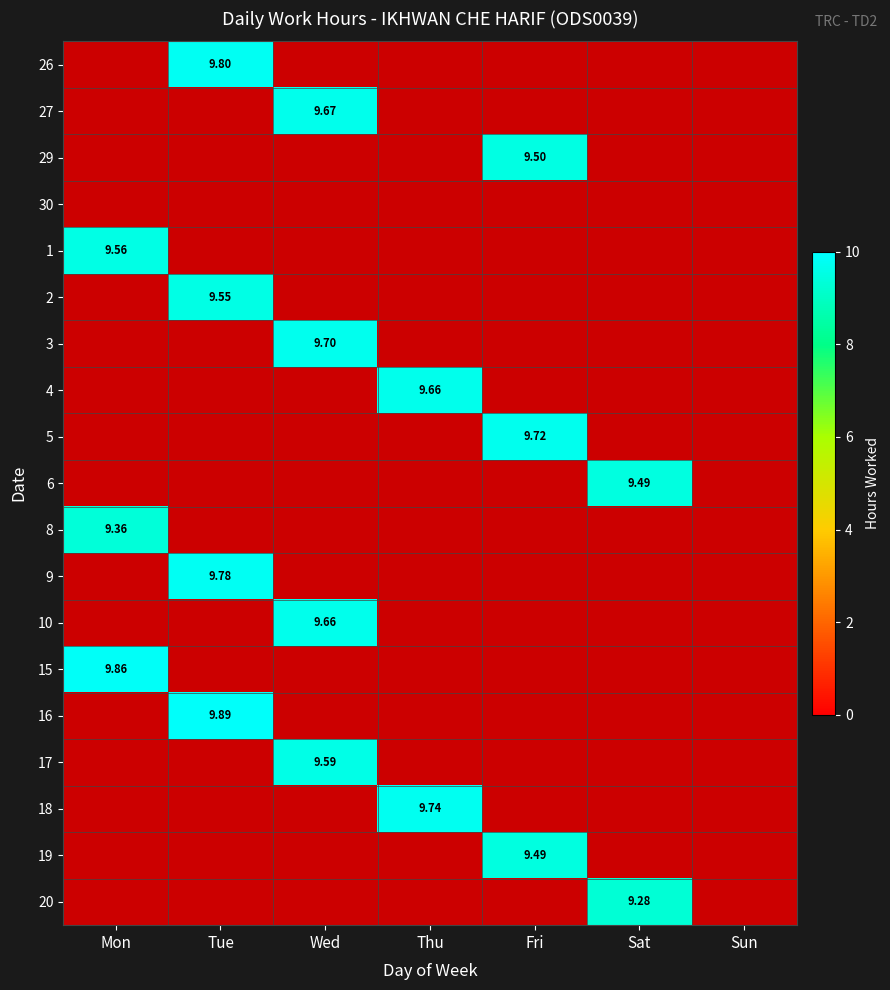

What is the greatest value displayed?

9.9